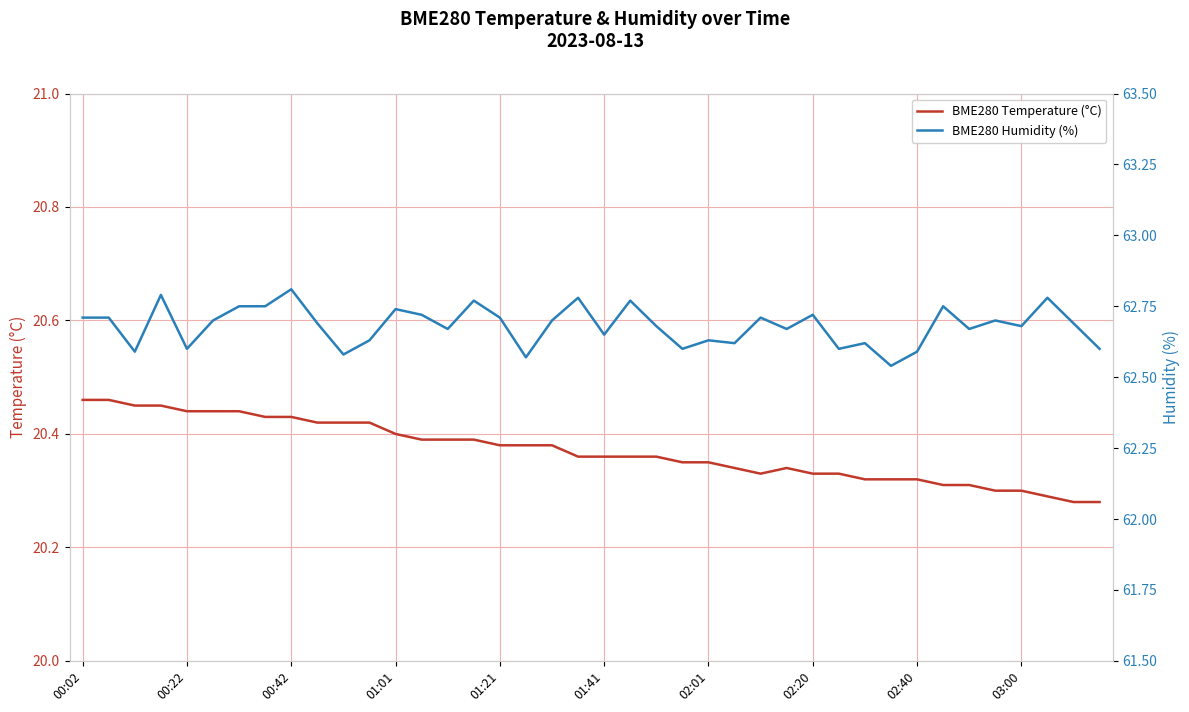

What is the sum of the BME280 Temperature (°C) values at 14 and 33?

40.7